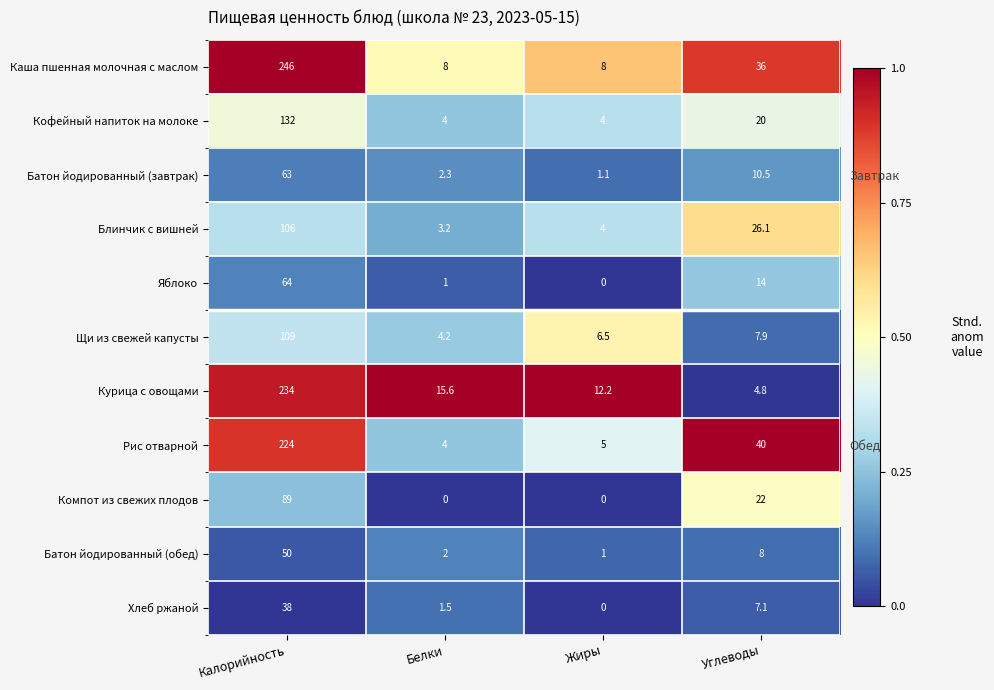

Which series changed the most between Белки and Жиры?

Щи из свежей капусты